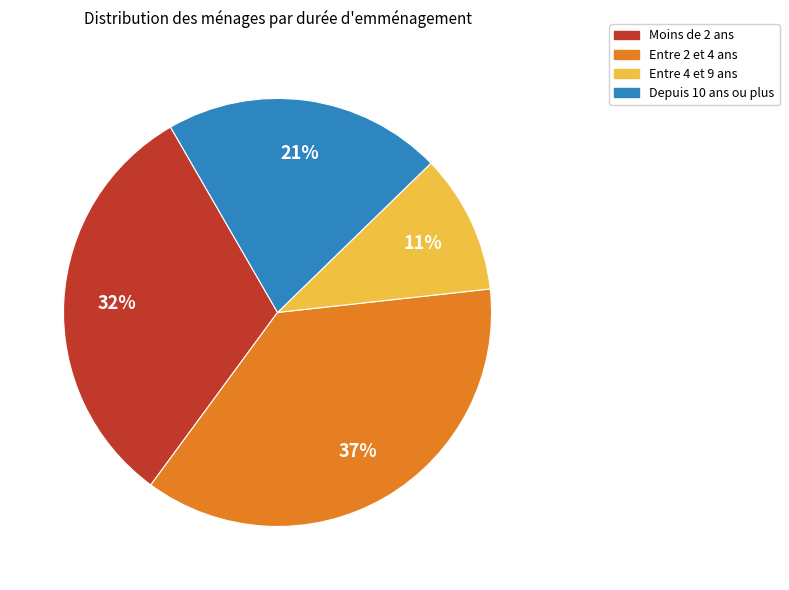

How many segments does this pie chart have?

4